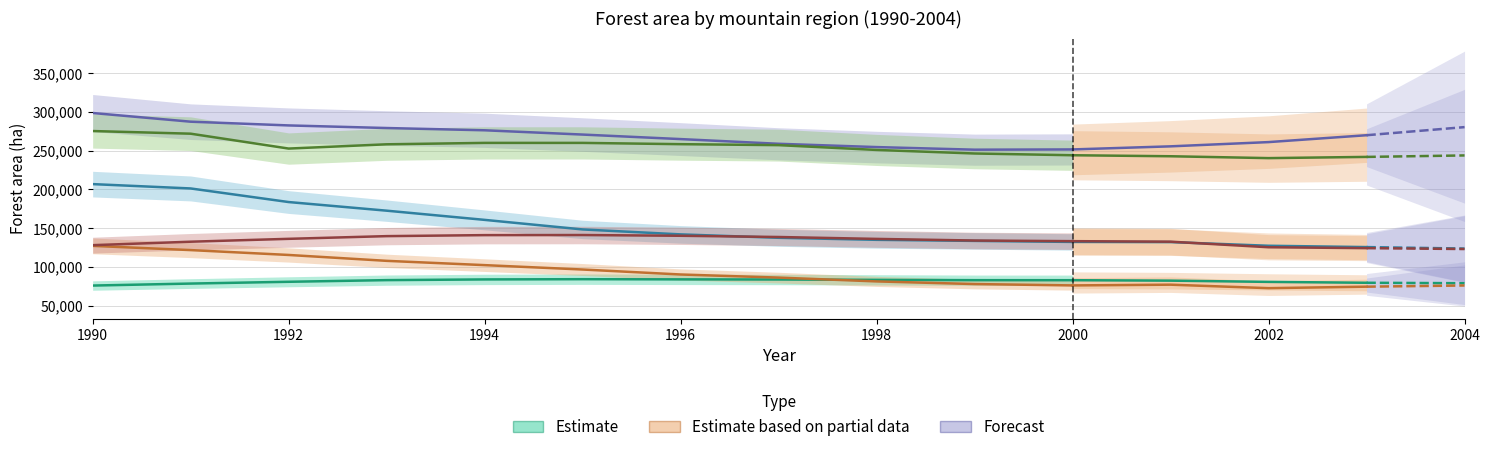

What is the value of the Balkans/Southeast Europe point at the 10th from the left?

77756